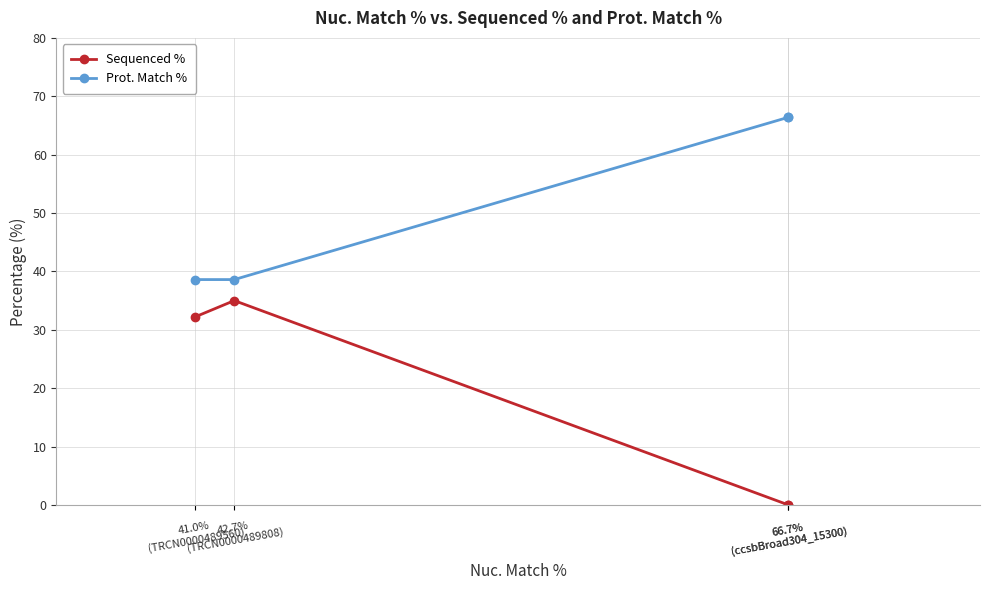

True or false: Prot. Match % and Sequenced % intersect in this chart.

False